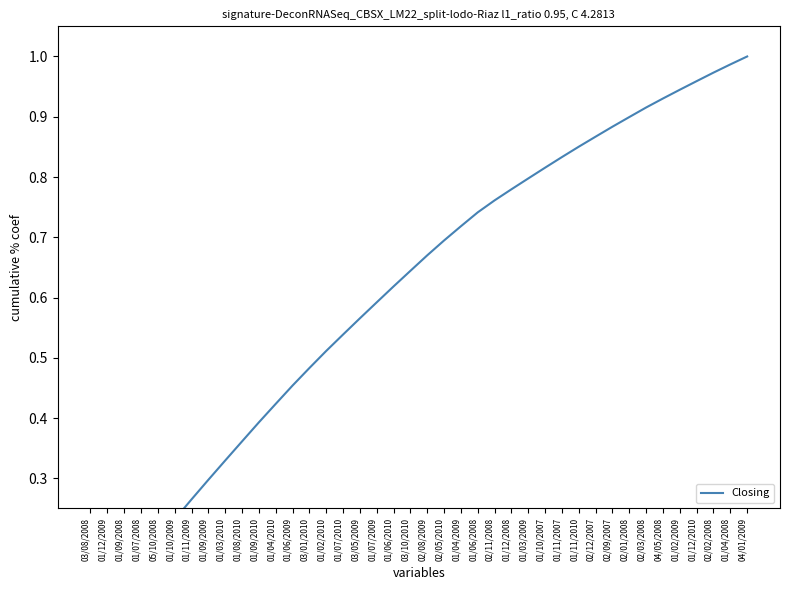

True or false: there are more than 0 points higher than both neighbors.

False